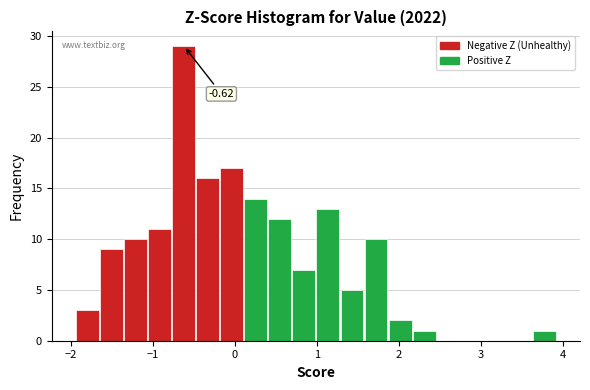

Read against the x-axis, roughly where is the centre of the tallest bar?

-0.6